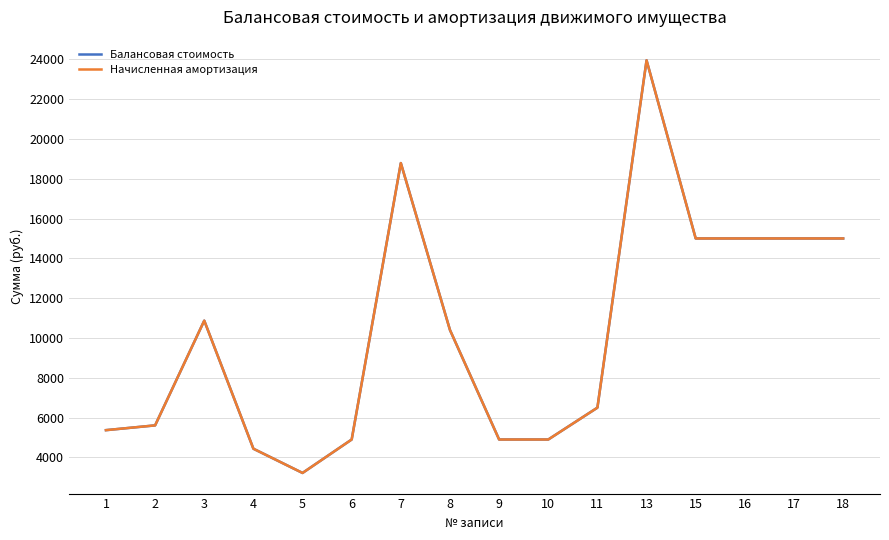

Reading left to right, extract all data points from this chart.

Балансовая стоимость: 5370.0	5610.0	10871.6	4437.0	3220.1	4900.0	18787.0	10400.0	4900.0	4900.0	6500.0	23950.0	15000.0	15000.0	15000.0	15000.0
Начисленная амортизация: 5370.0	5610.0	10871.6	4437.0	3220.1	4900.0	18787.0	10400.0	4900.0	4900.0	6500.0	23950.0	15000.0	15000.0	15000.0	15000.0